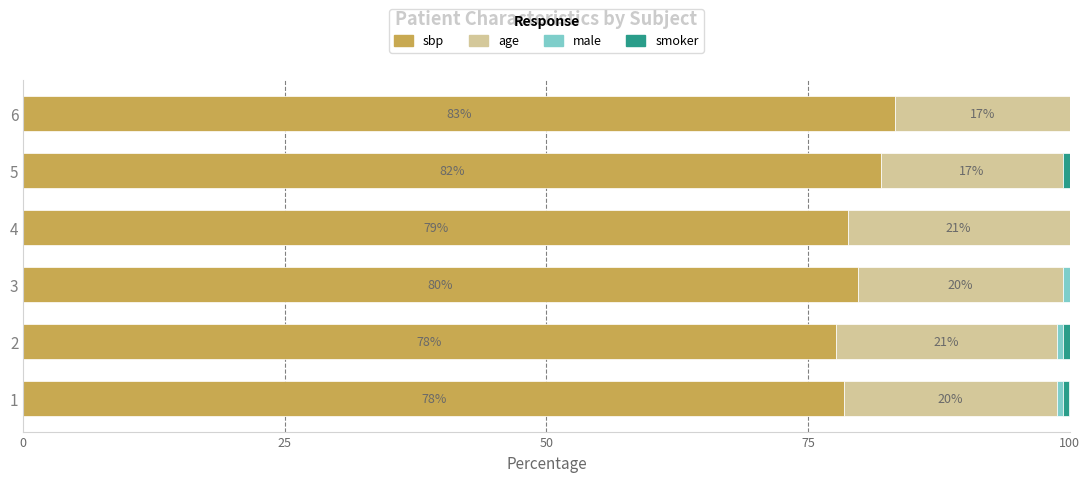

What is the total value across all series at 5?

100.0